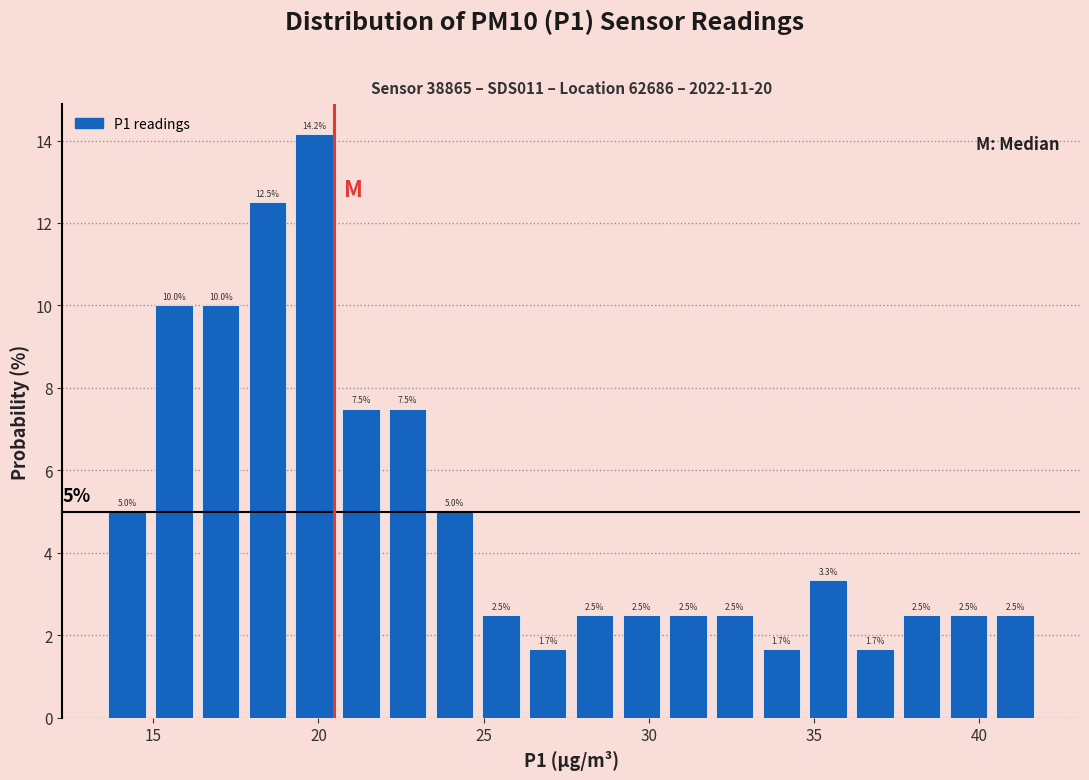

Around what value on the x-axis is the tallest bar? Give the approximate position of its centre, as read against the axis.

20.0